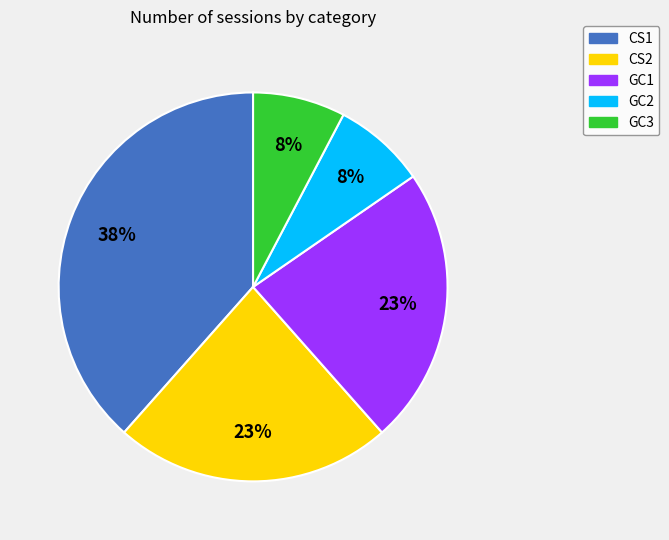

To the nearest percent, what is the average slice percentage?

20%